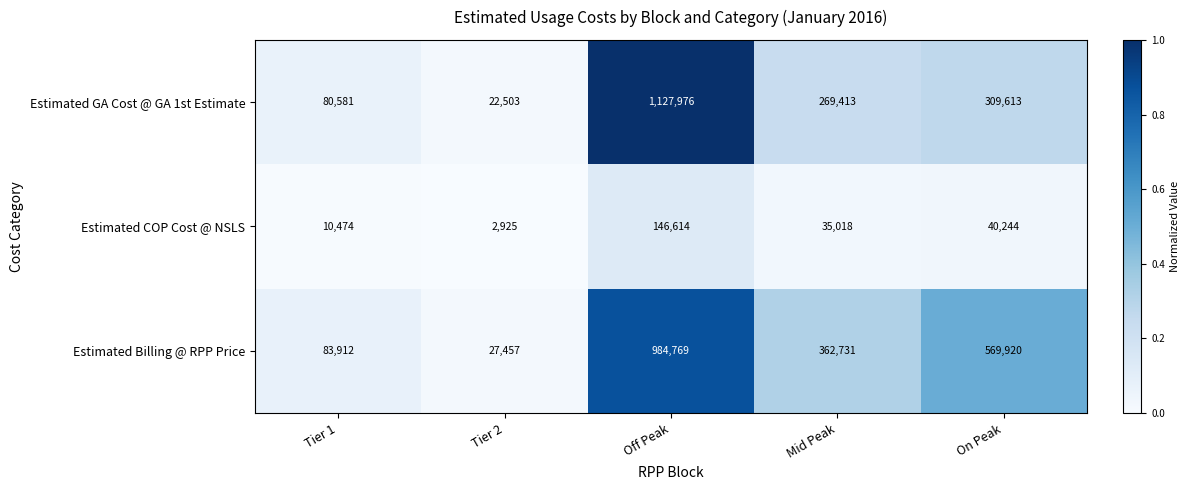

Is the value of Estimated Billing @ RPP Price at Mid Peak greater than the value of Estimated GA Cost @ GA 1st Estimate at Tier 1?

Yes